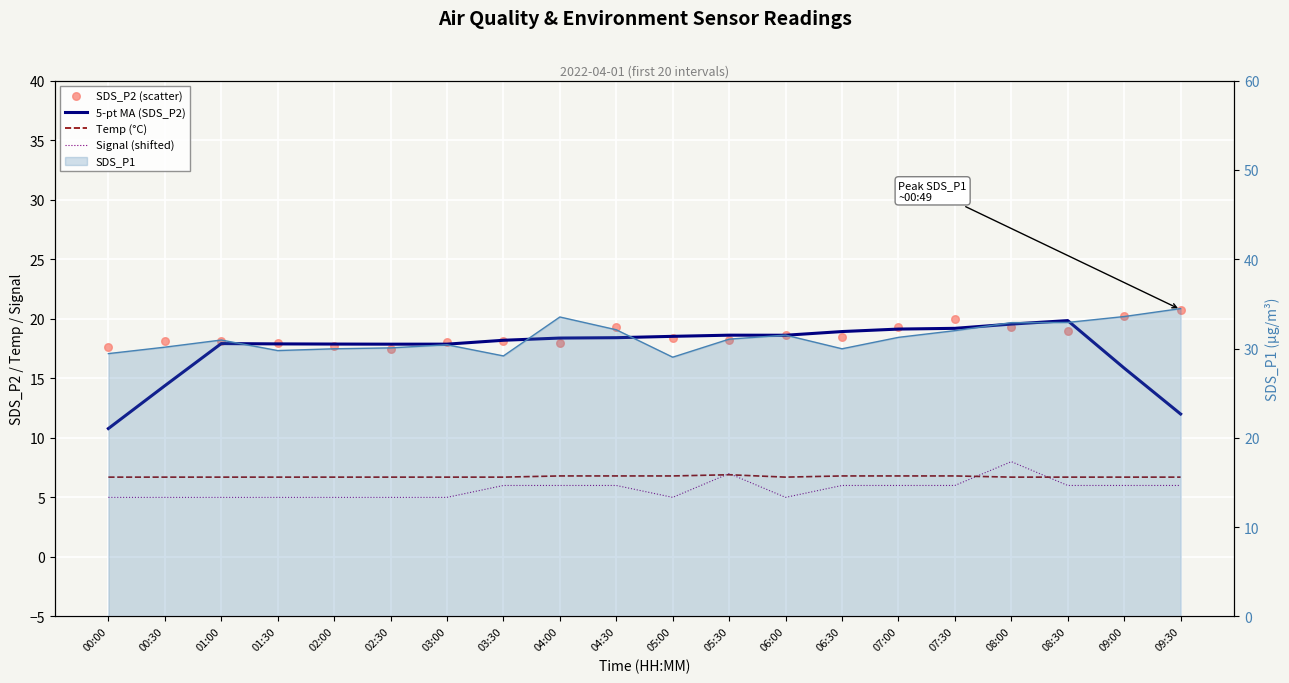

Which series contains the lowest Y value?

Signal (shifted)